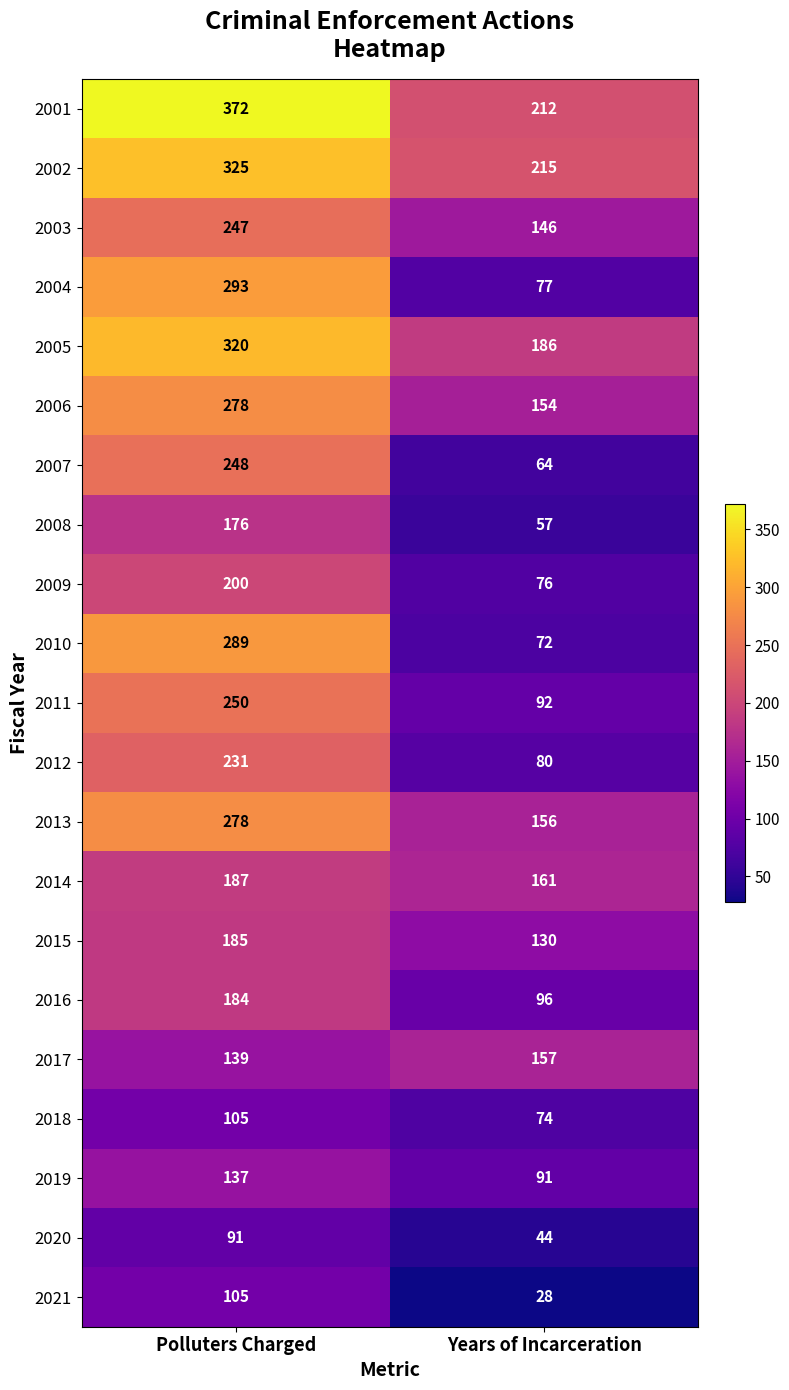

Is it true that 2014 equals 290 at Years of Incarceration?

False